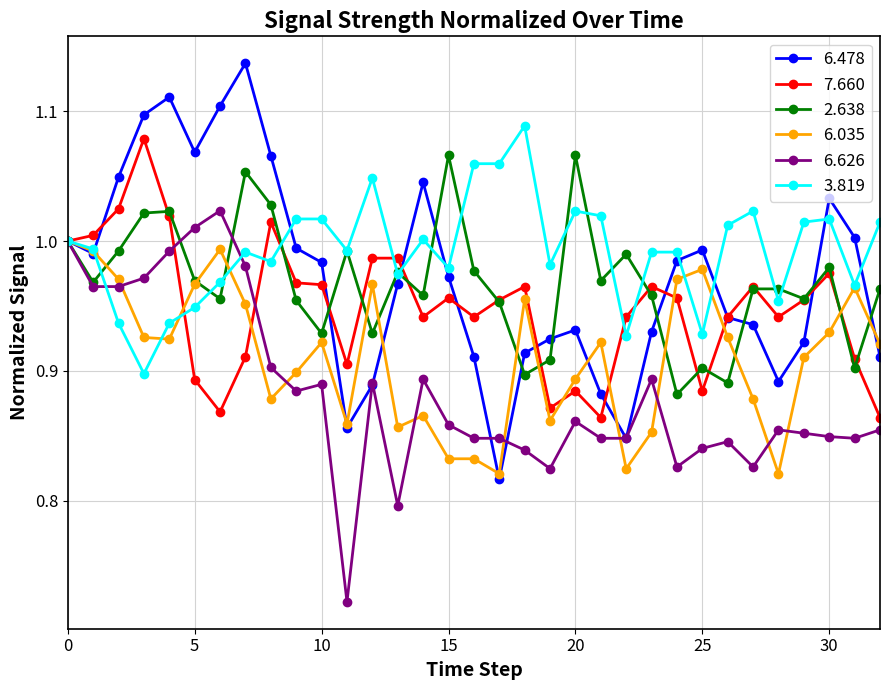

Which series has the largest range (max minus min)?

6.478